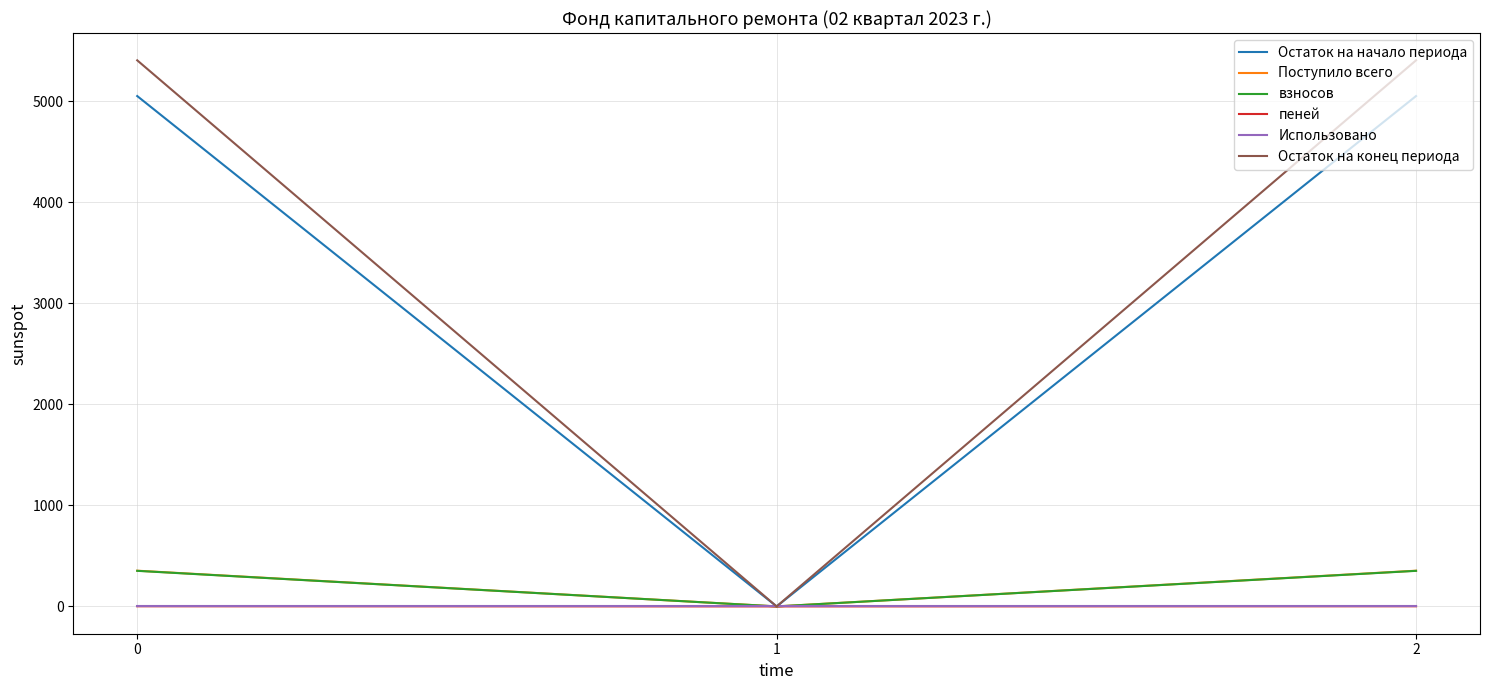

Which series changed the most between 0 and 1?

Остаток на конец периода